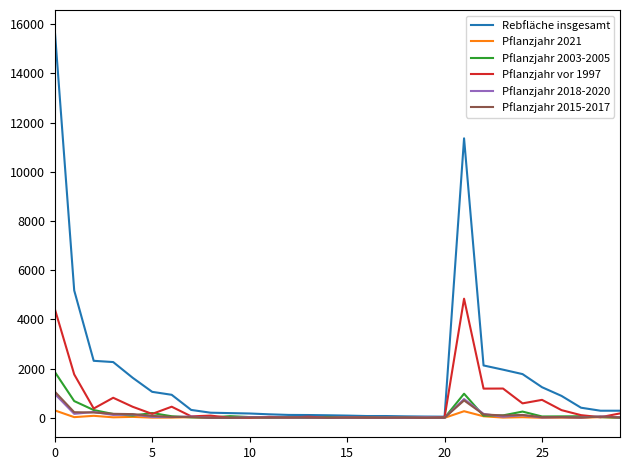

Which series has the largest total across all categories?

Rebfläche insgesamt